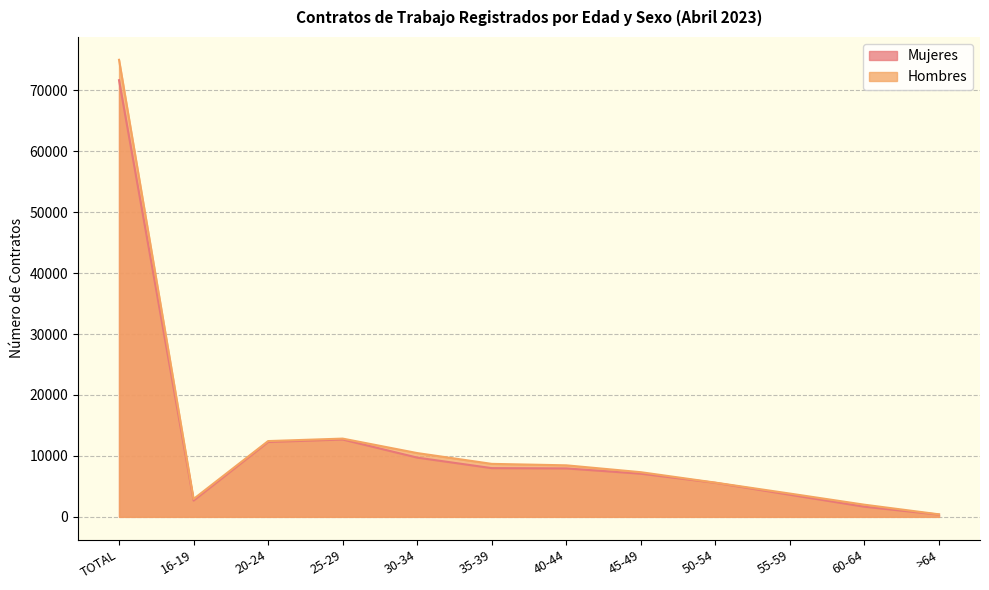

Reading left to right, what are all the values shown in this chart?

Mujeres: 71655	2673	12289	12696	9723	7996	7948	7085	5586	3627	1663	369
Hombres: 75004	2933	12436	12842	10467	8695	8457	7328	5618	3821	1993	414